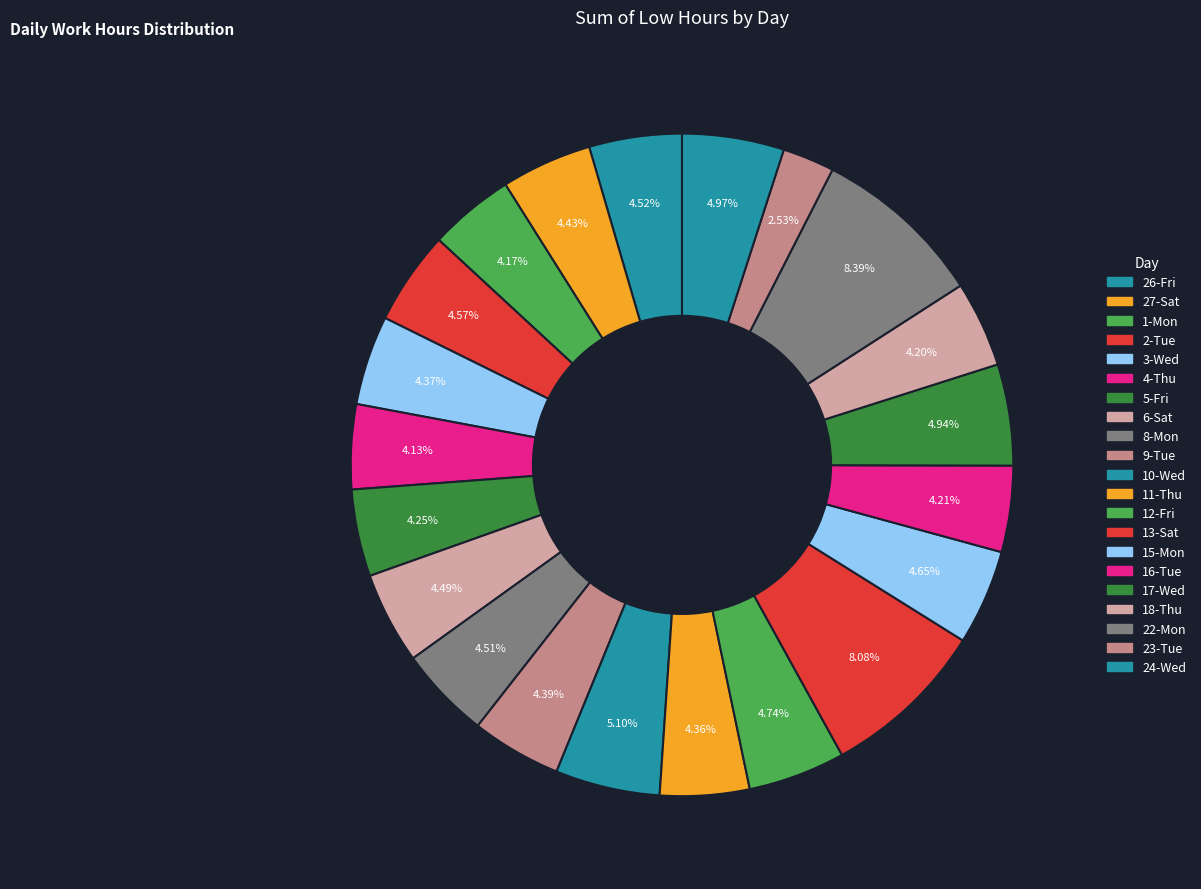

How many slices are in this pie chart?

21